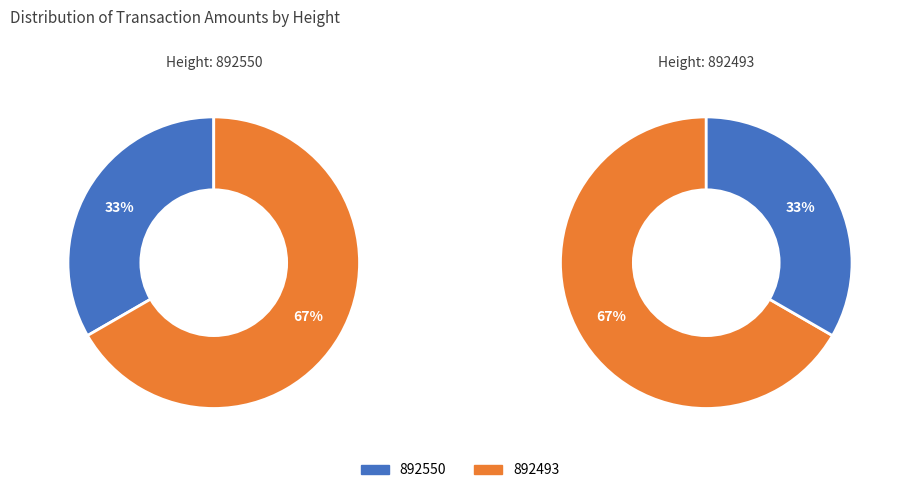

To the nearest percent, what is the combined percentage of 892493 and 892550?

100%